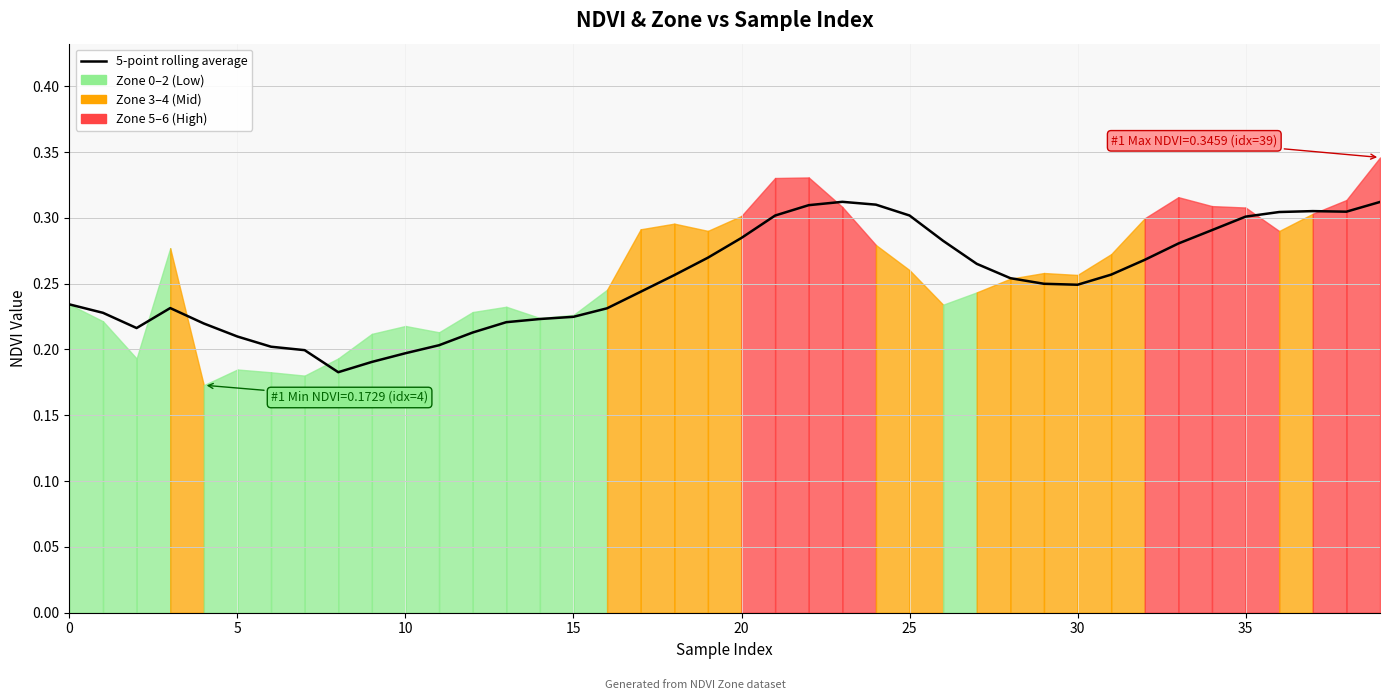

What is the difference between the second highest and second lowest values?

0.1